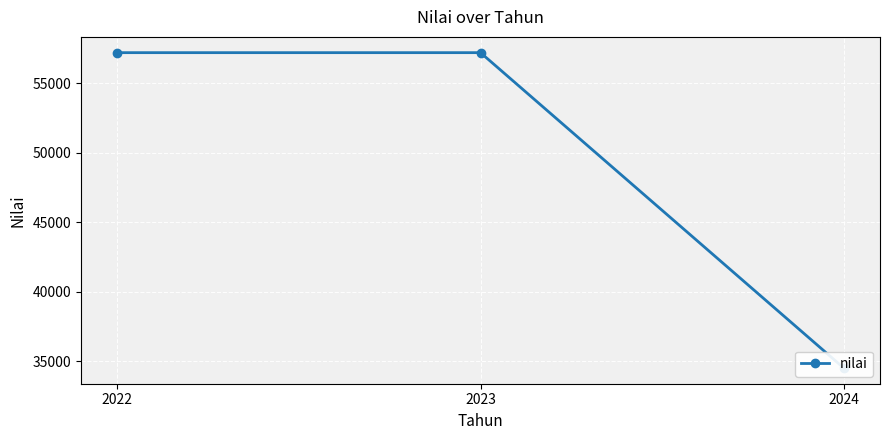

What is the smallest value displayed?

34516